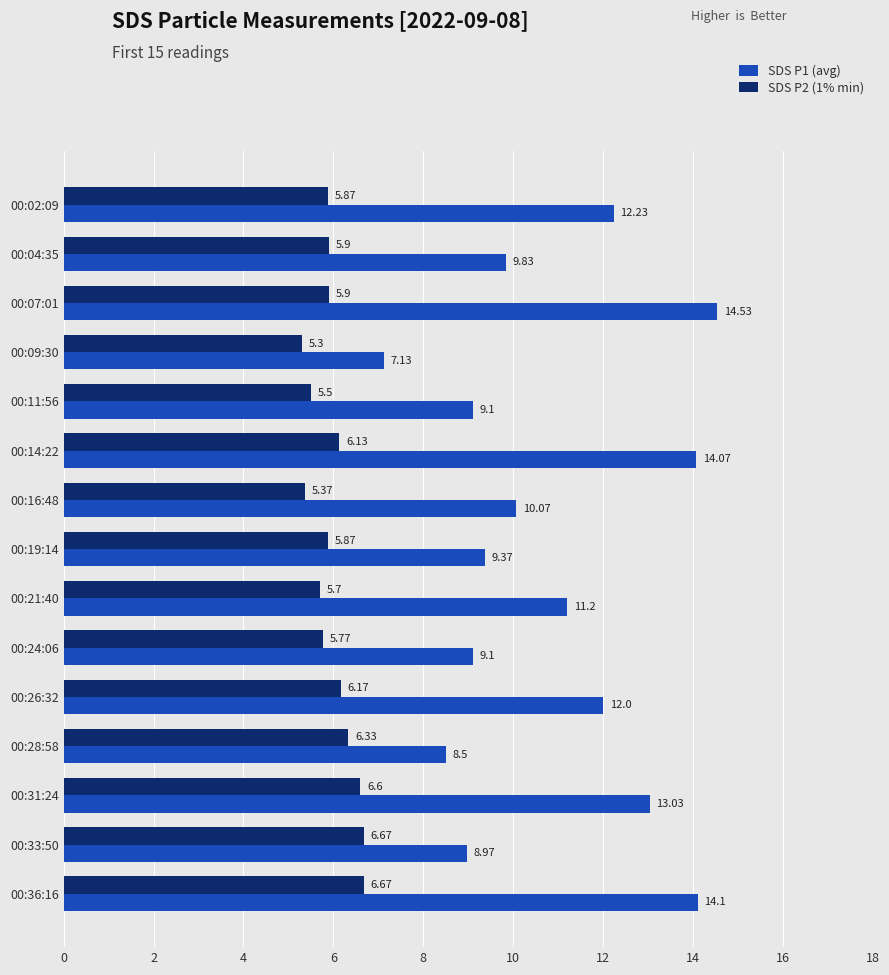

What is the difference between the maximum and minimum values in the SDS P1 (avg) series?

7.4